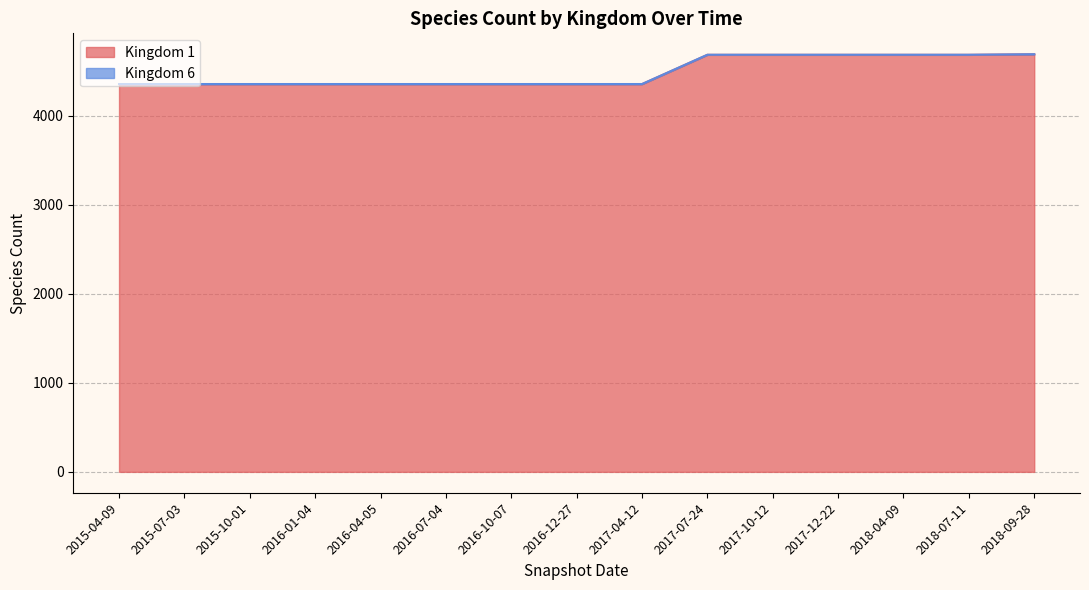

Rank the categories by value from lowest to highest.

2015-04-09, 2015-07-03, 2015-10-01, 2016-01-04, 2016-04-05, 2016-07-04, 2016-10-07, 2016-12-27, 2017-04-12, 2017-07-24, 2017-10-12, 2017-12-22, 2018-04-09, 2018-07-11, 2018-09-28